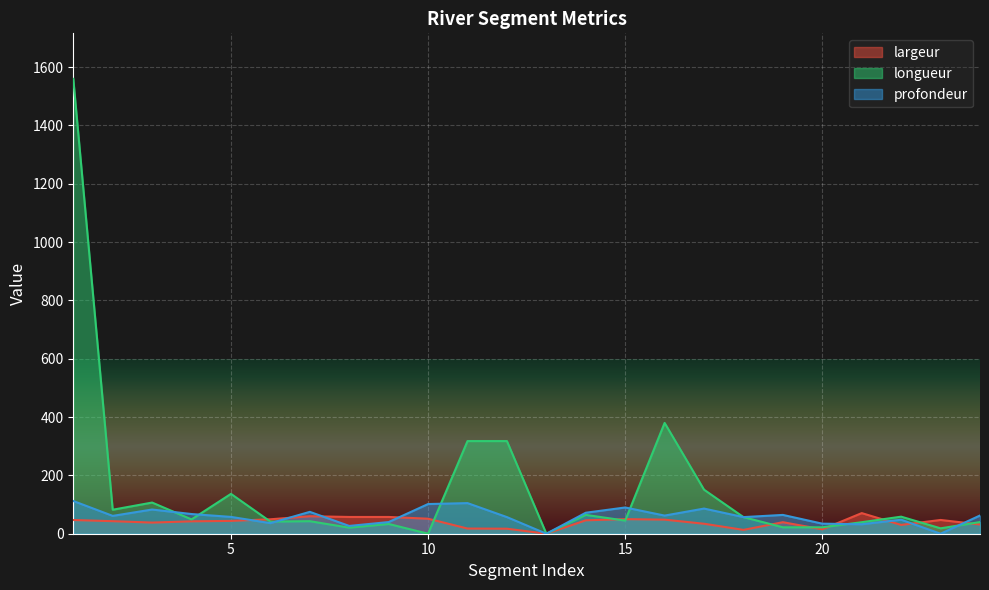

Is it true that profondeur equals 57.0 at 4?

True